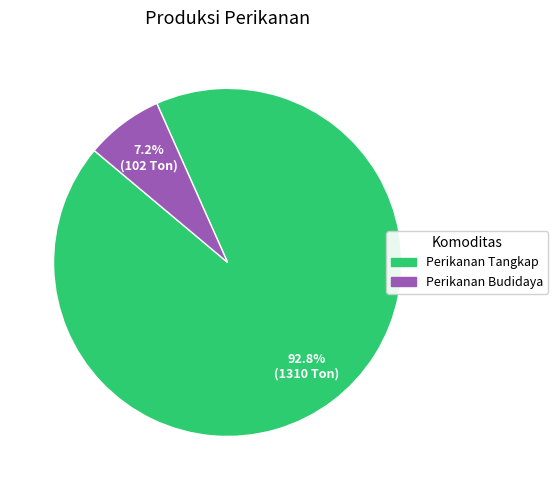

True or false: Perikanan Budidaya accounts for 7% of the total.

True